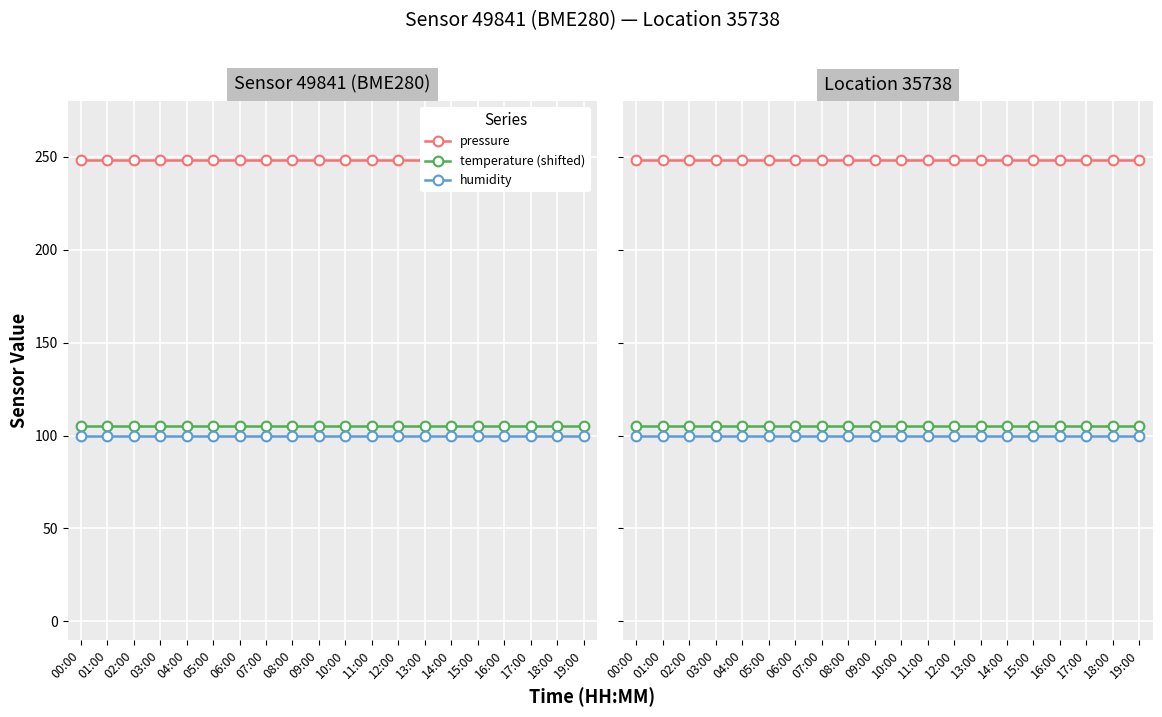

At which category does the chart reach its peak across all series?

00:00